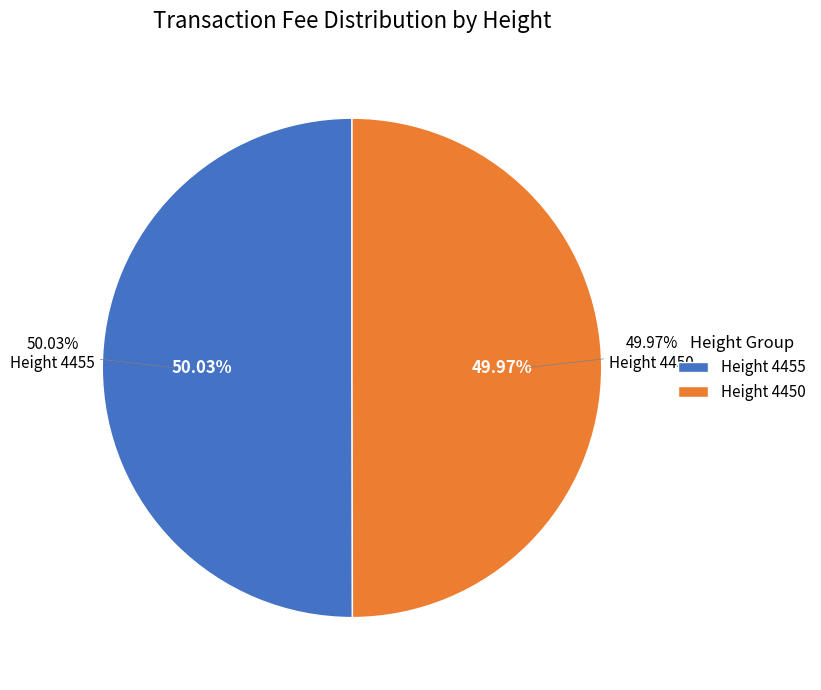

What is the change in value from 4455 to 4450?

-5